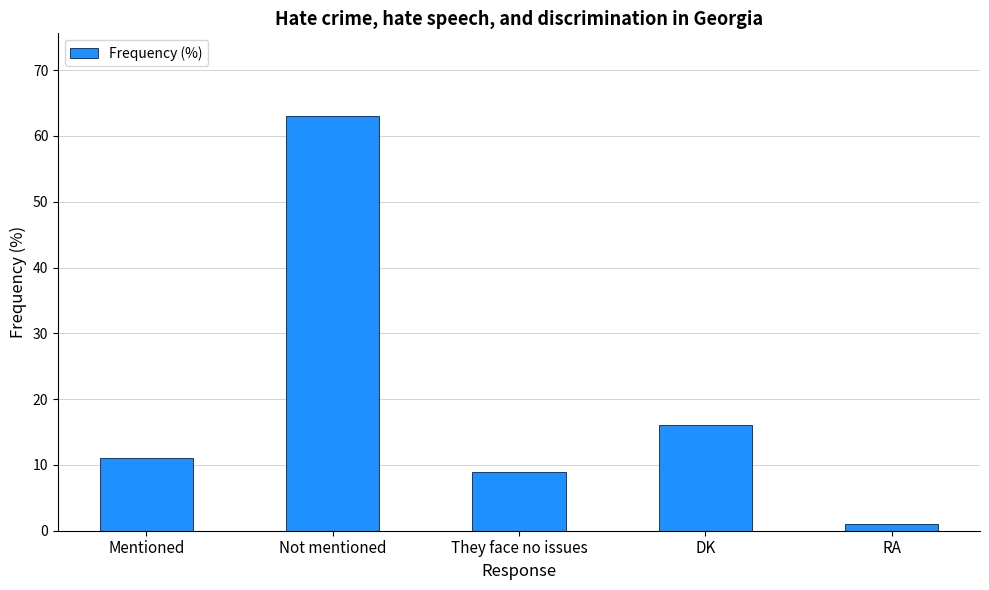

What is the change in value from Mentioned to DK?

+5